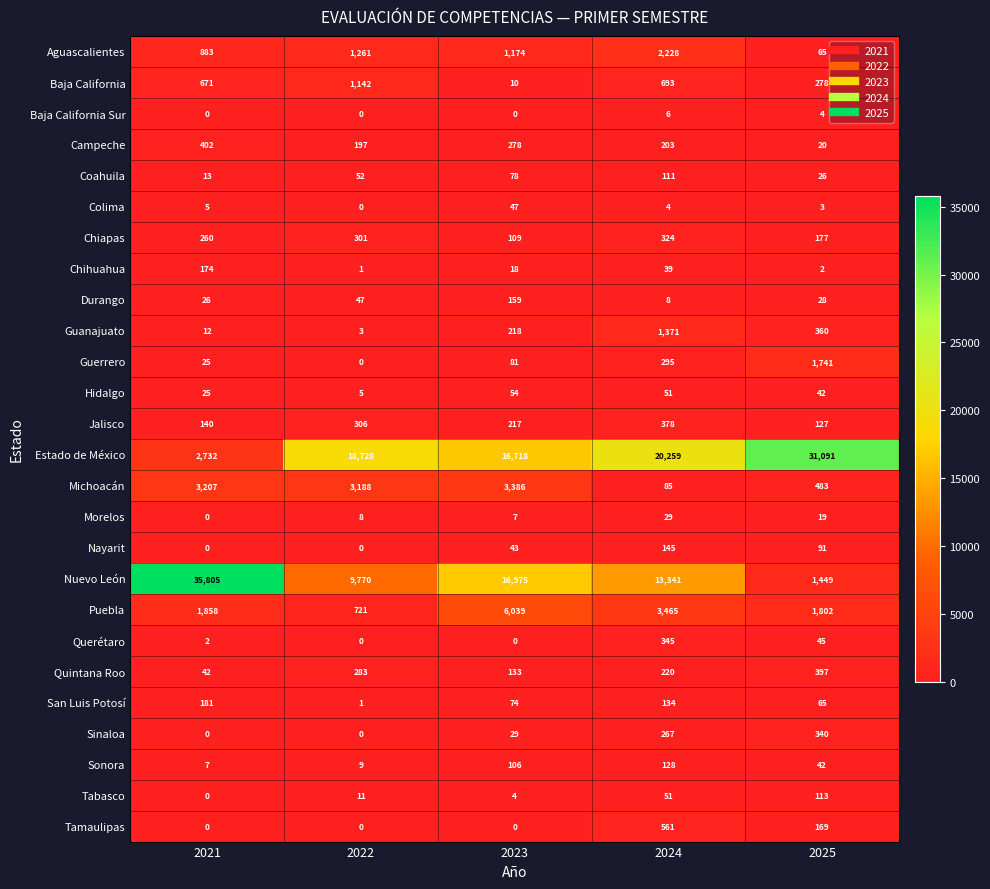

List the series in order of their peak value, highest first.

Nuevo León, Estado de México, Puebla, Michoacán, Aguascalientes, Guerrero, Guanajuato, Baja California, Tamaulipas, Campeche, Quintana Roo, Jalisco, Querétaro, Sinaloa, Chiapas, San Luis Potosí, Chihuahua, Durango, Nayarit, Sonora, Tabasco, Coahuila, Hidalgo, Colima, Morelos, Baja California Sur